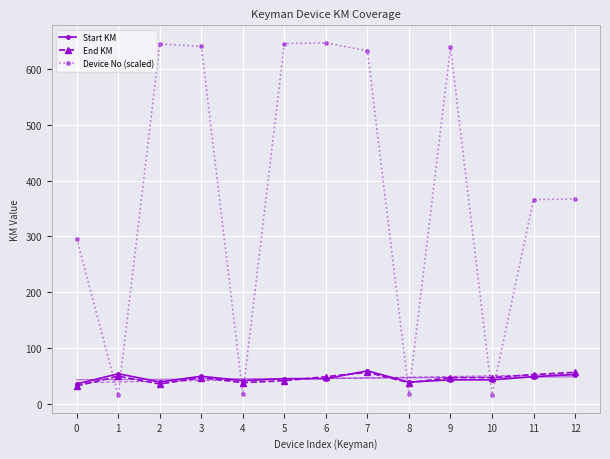

Reading left to right, transcribe all the data shown in this chart.

Start KM: 0=35.0	1=53.5	2=38.7	3=48.9	4=41.0	5=44.6	6=44.6	7=58.6	8=38.5	9=42.5	10=42.5	11=48.2	12=52.0
End KM: 0=31.5	1=49.1	2=35.0	3=46.5	4=37.4	5=41.0	6=48.2	7=56.0	8=37.4	9=46.5	10=46.5	11=52.0	12=56.0
Device No (scaled): 0=296.0	1=15.0	2=645.0	3=641.0	4=17.0	5=646.0	6=647.0	7=633.0	8=18.0	9=639.0	10=16.0	11=366.0	12=367.0